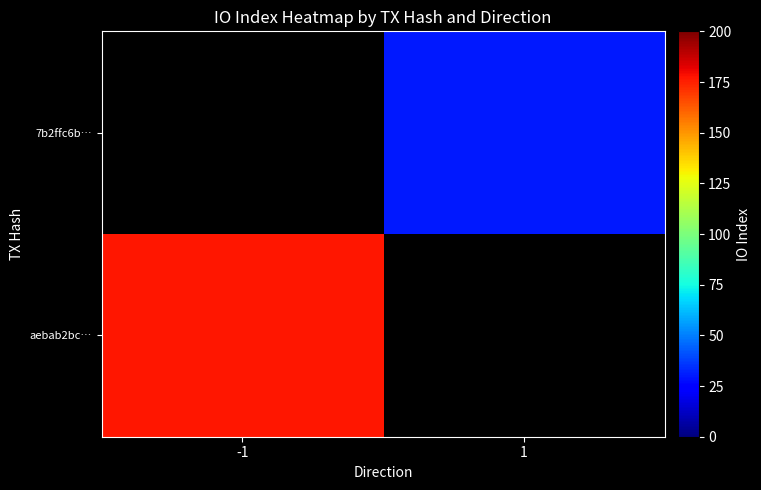

Count the number of data series in this chart.

2